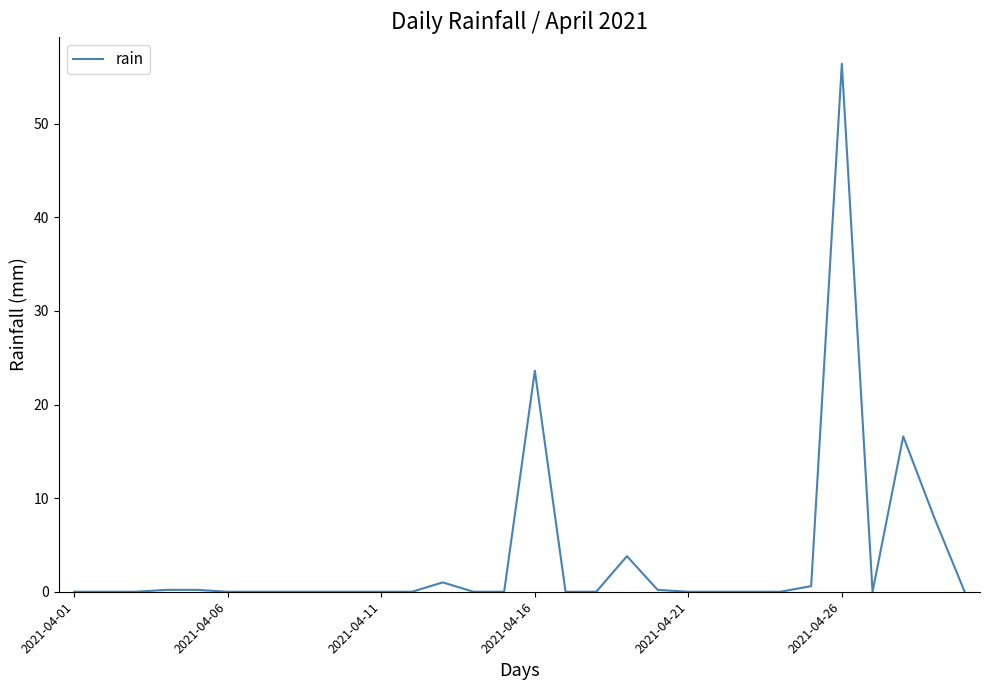

What is the maximum value shown in the chart?

56.4